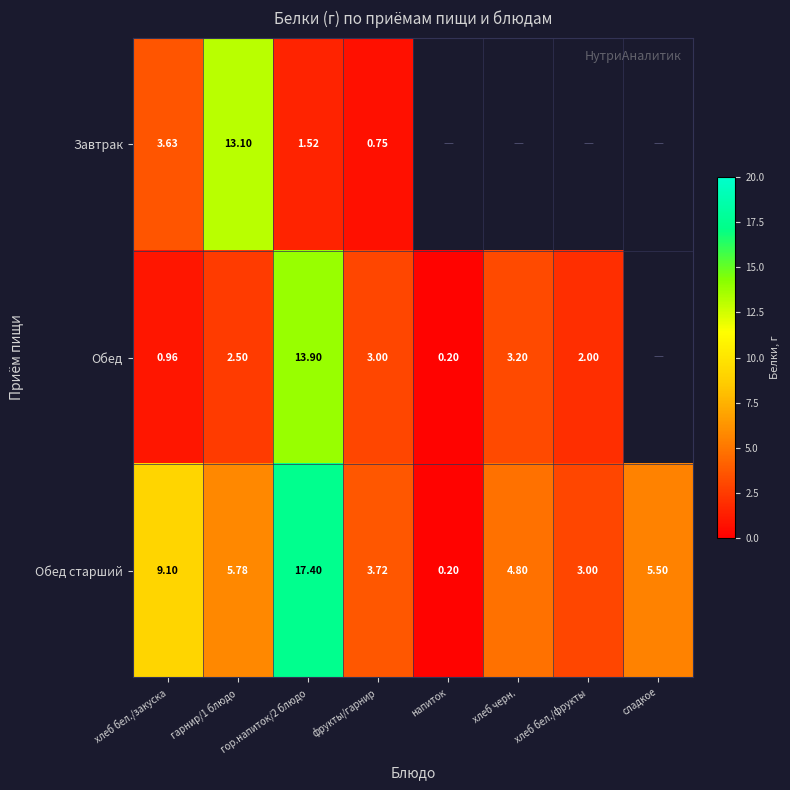

Between гарнир/1 блюдо and хлеб черн., which is larger?

хлеб черн.